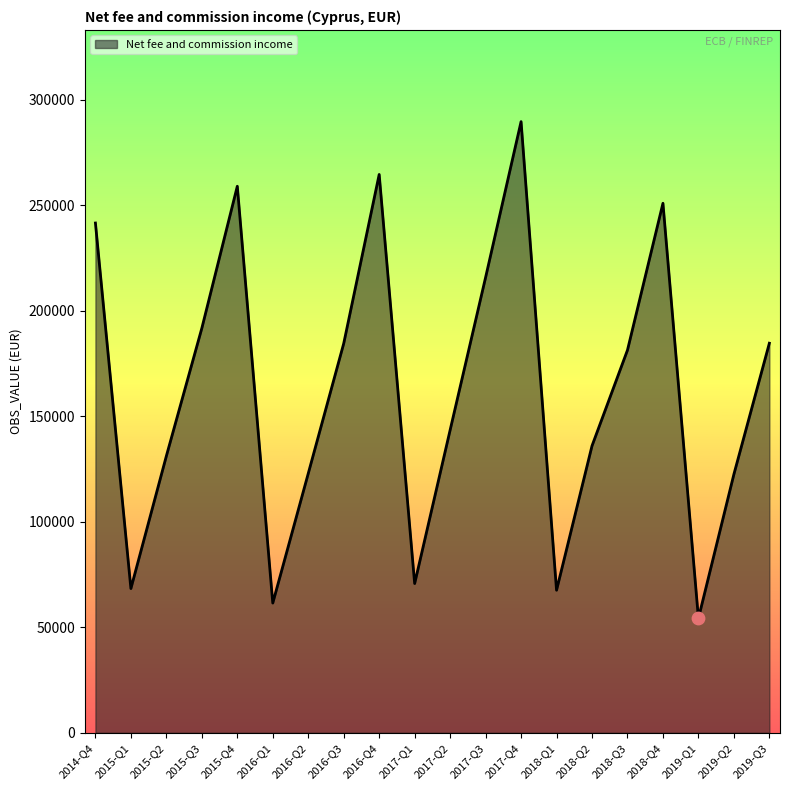

What is the change in value from 2016-Q3 to 2018-Q4?

+66455